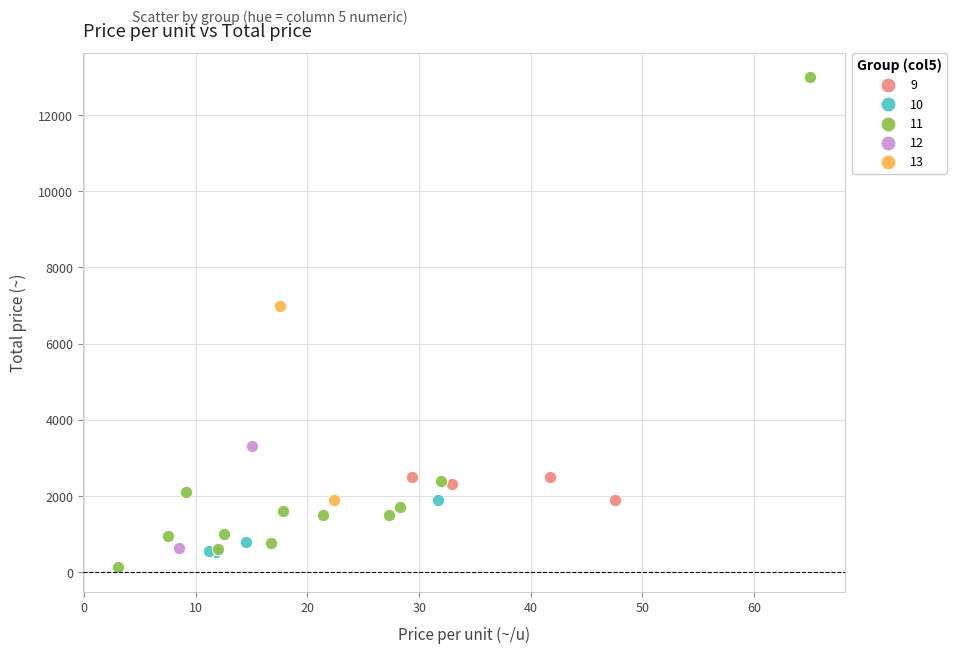

Which series has the largest Y range (max minus min)?

11